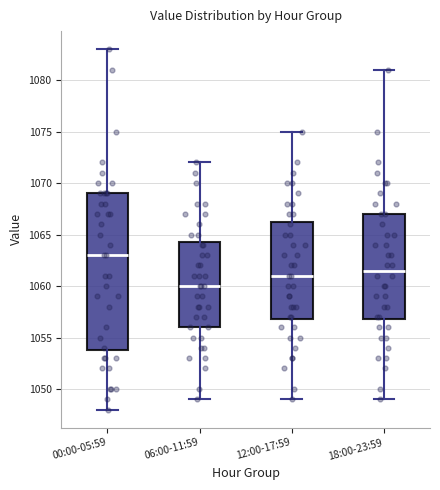

Reading left to right, read every box against the y-axis: the position of its median line, the range the box covers, and the ends of its whiskers. The values are not printed on the chart, so give them approximately, as read against the axis.

00:00-05:59: median 1063.0, box 1054.0 to 1069.0, whiskers 1048.0 to 1083.0
06:00-11:59: median 1060.0, box 1056.0 to 1064.5, whiskers 1049.0 to 1072.0
12:00-17:59: median 1061.0, box 1057.0 to 1066.5, whiskers 1049.0 to 1075.0
18:00-23:59: median 1061.5, box 1057.0 to 1067.0, whiskers 1049.0 to 1081.0